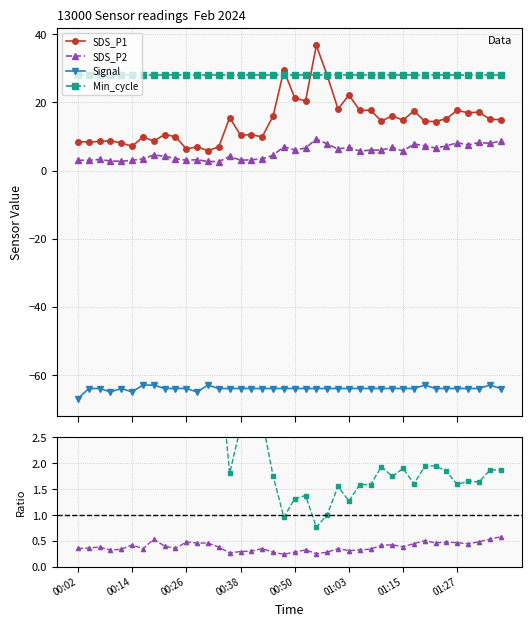

True or false: SDS_P1 and SDS_P2 cross at least once.

False